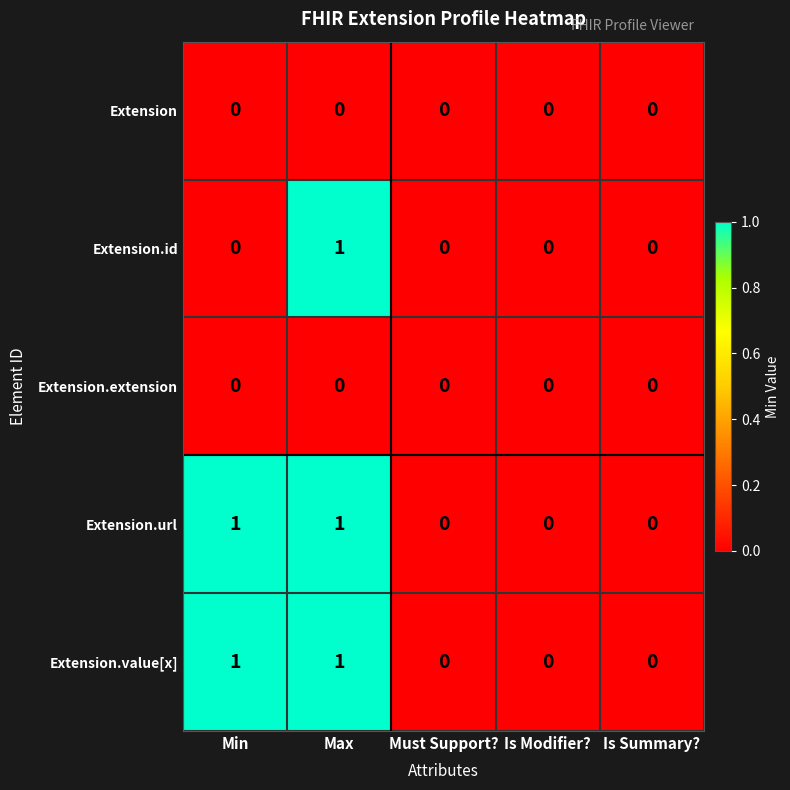

Between Min and Max, which series saw the biggest shift?

Extension.id